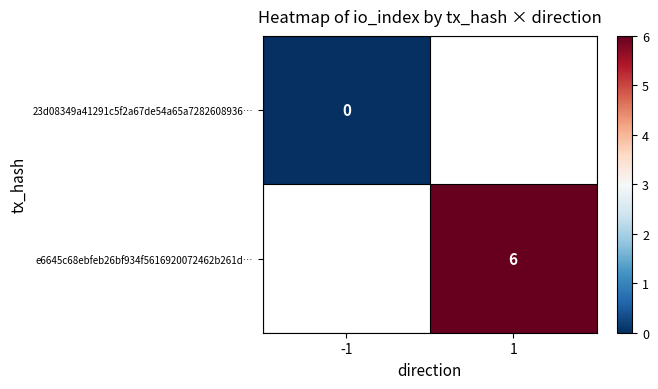

At which label does e6645c68ebfeb26bf934f5616920072462b261d… reach its minimum?

-1